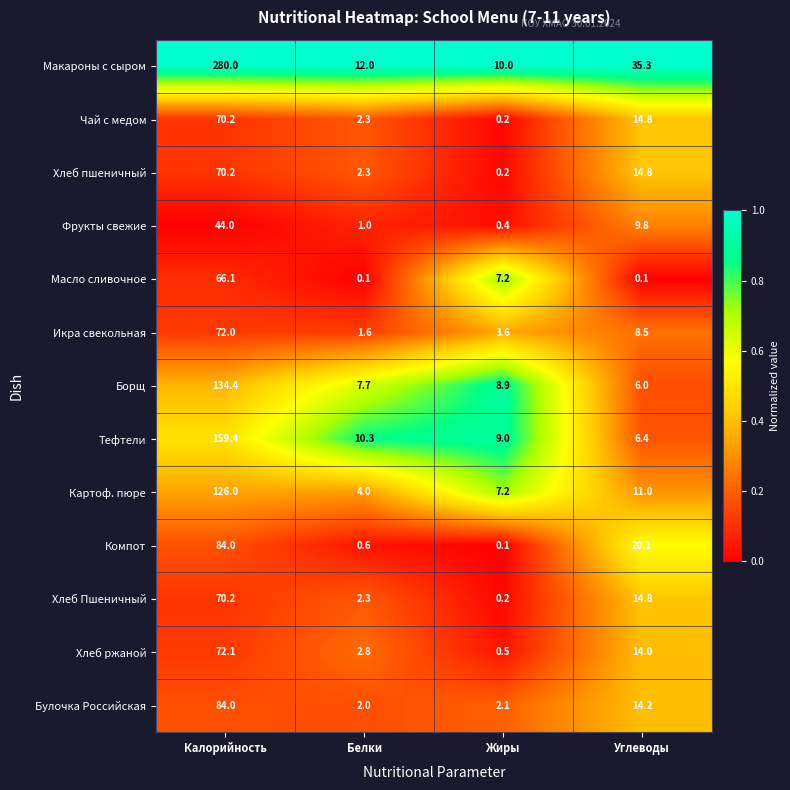

What value does the Макароны с сыром series have at Жиры?

10.0